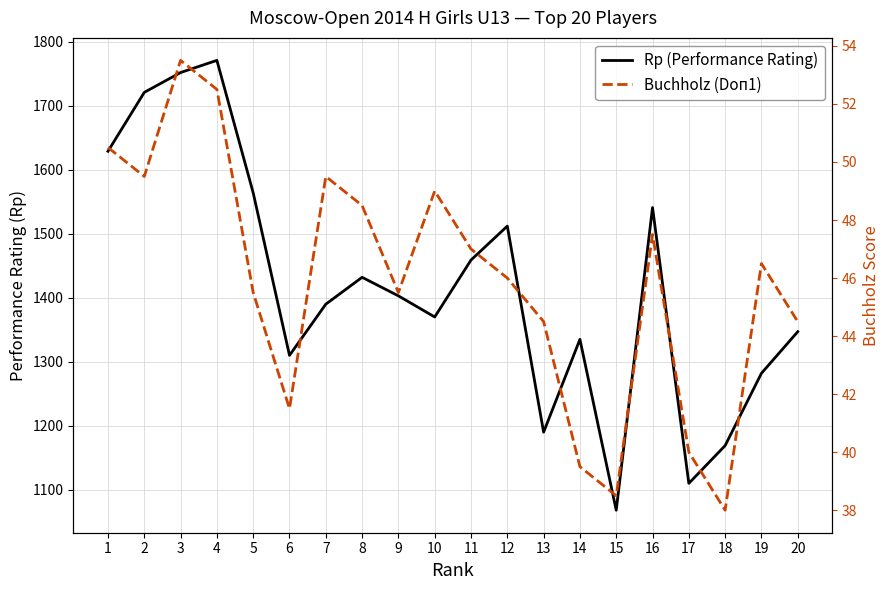

True or false: Buchholz (Doп1) and Rp (Performance Rating) intersect in this chart.

False